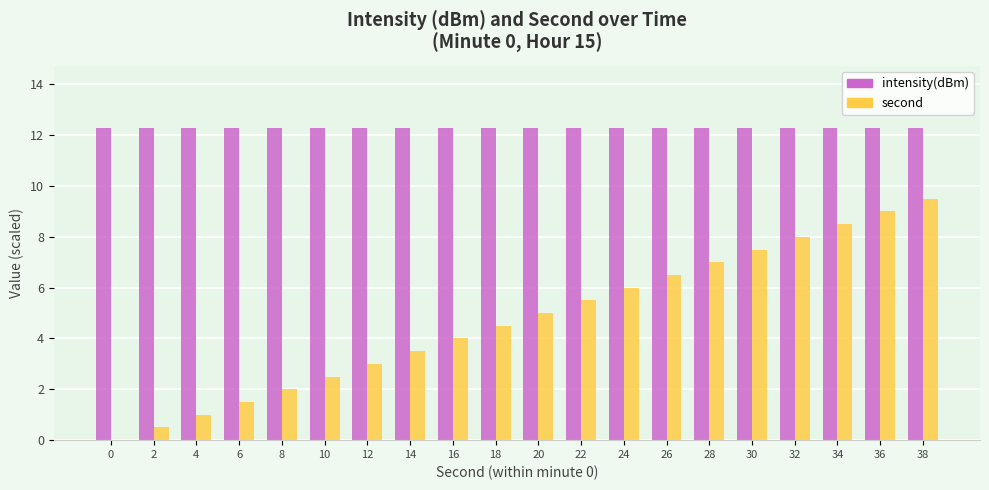

Does the chart contain stacked bars?

No